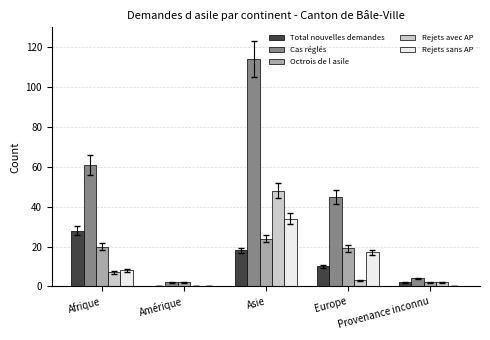

Which series has the largest total across all categories?

Cas réglés